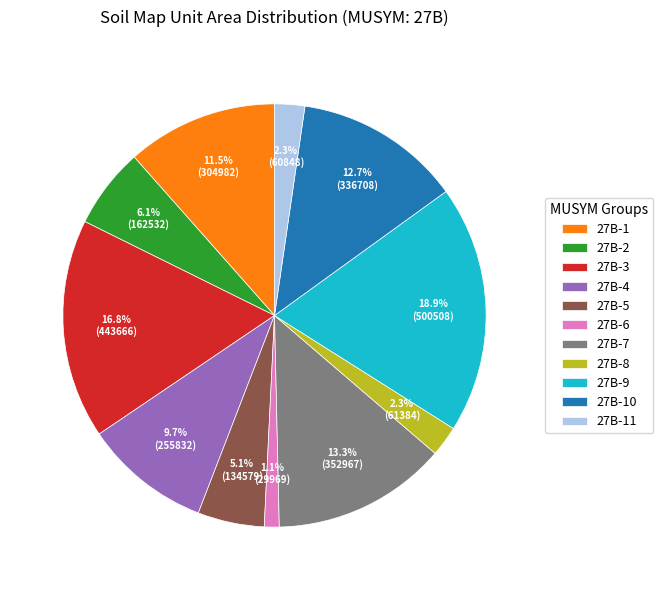

What percentage do 27B-2 and 27B-9 together represent?

25.1%